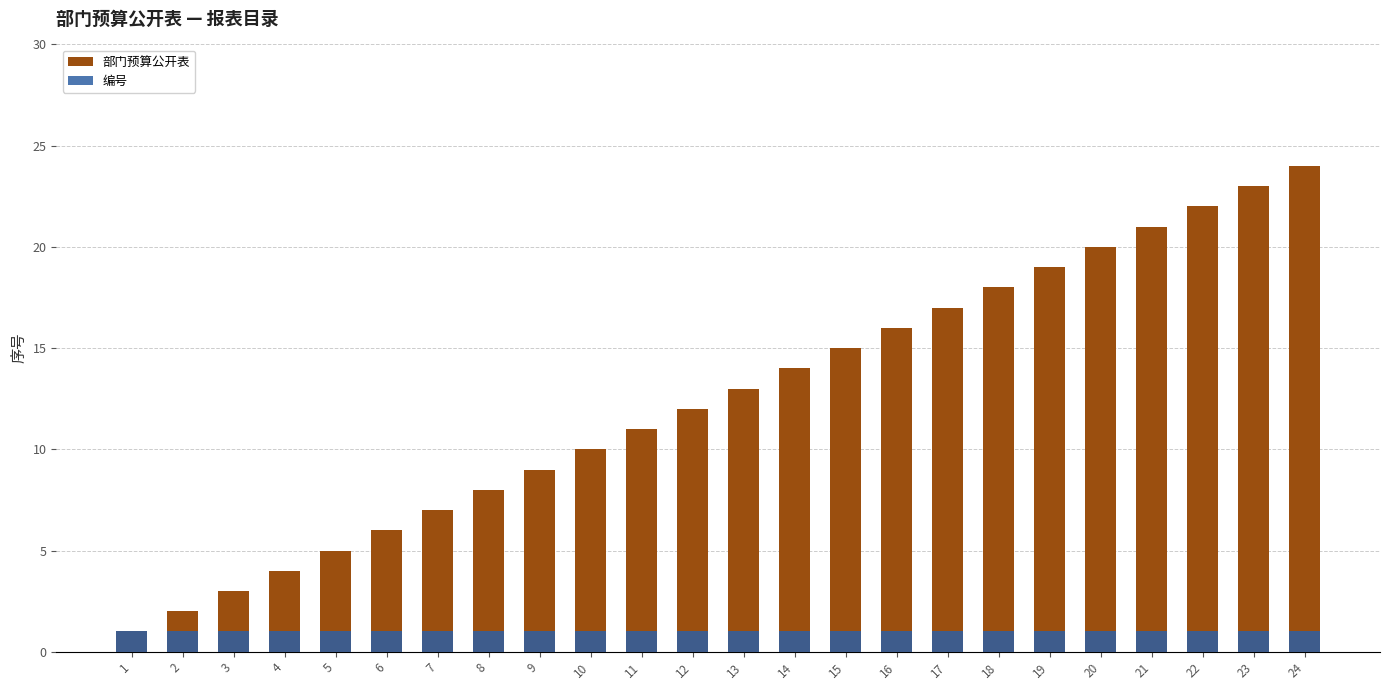

Rank the series at 11 from highest to lowest value.

部门预算公开表, 编号